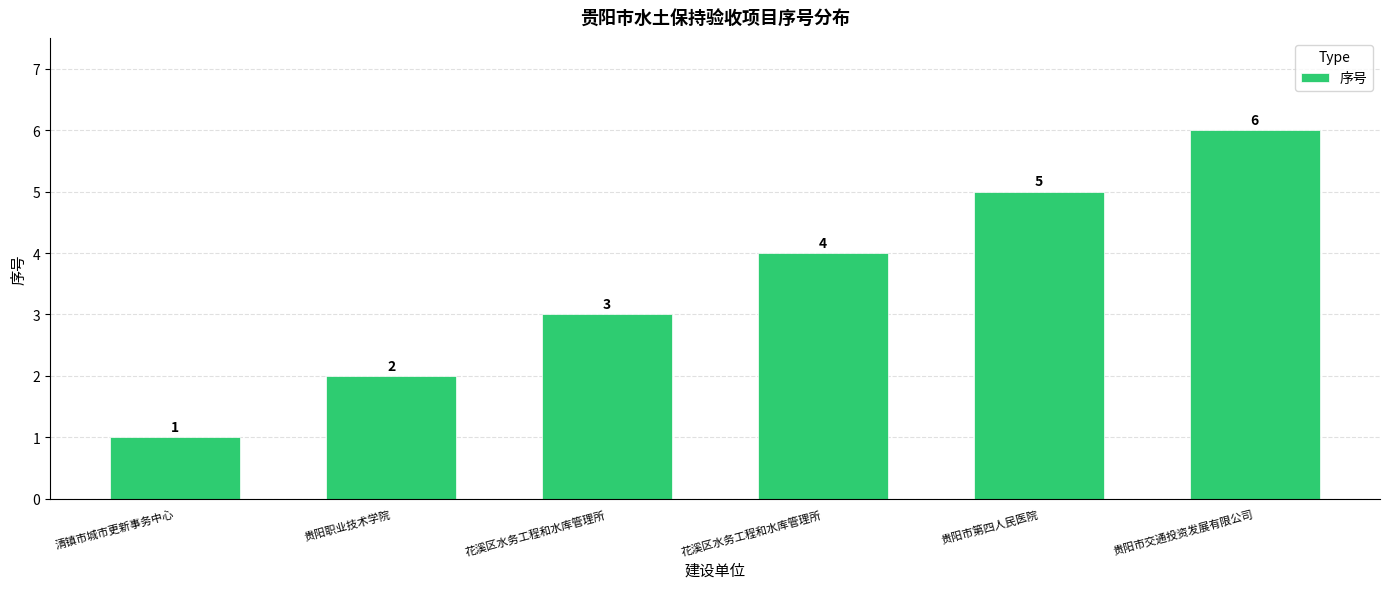

Does the chart contain any negative values?

No